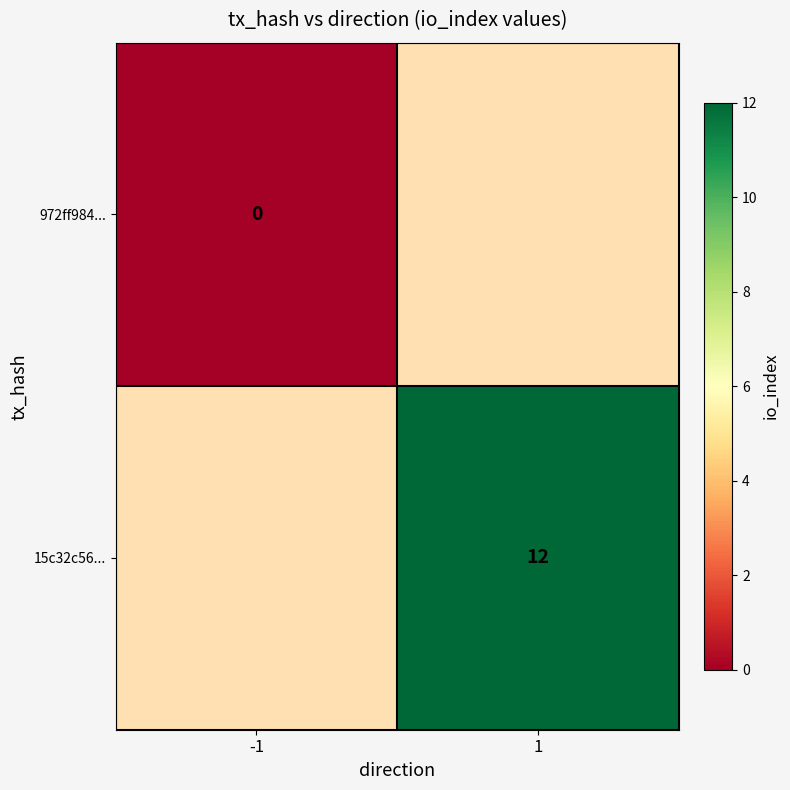

Which label corresponds to the largest value in the chart?

1